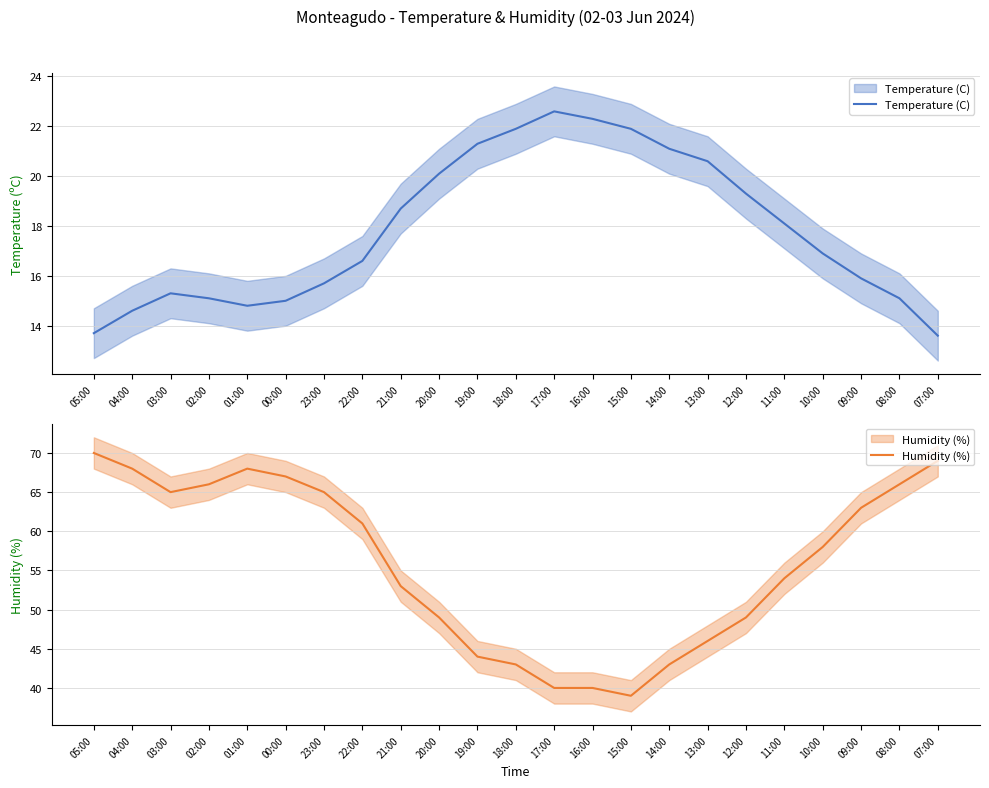

What is the label of the 7th point from the right?

13:00